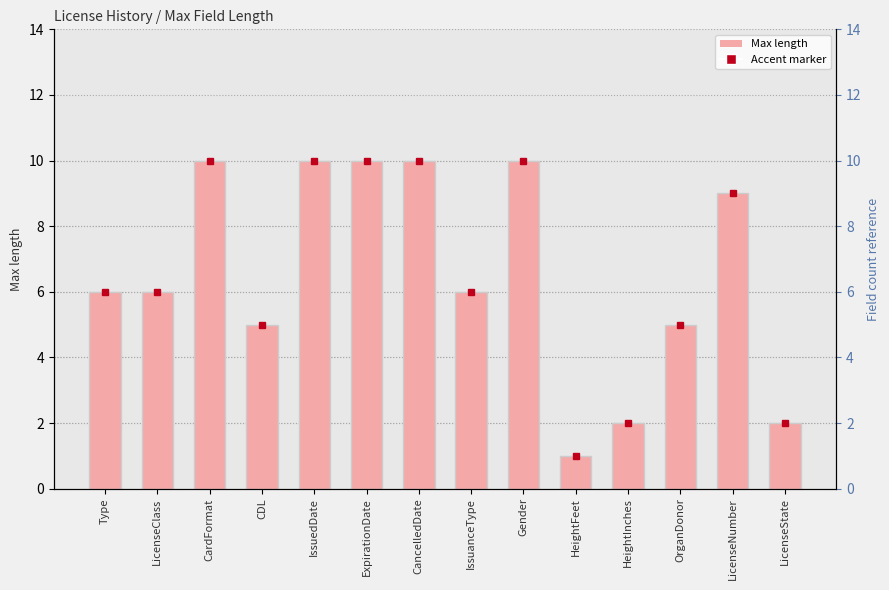

Read the value at LicenseNumber.

9